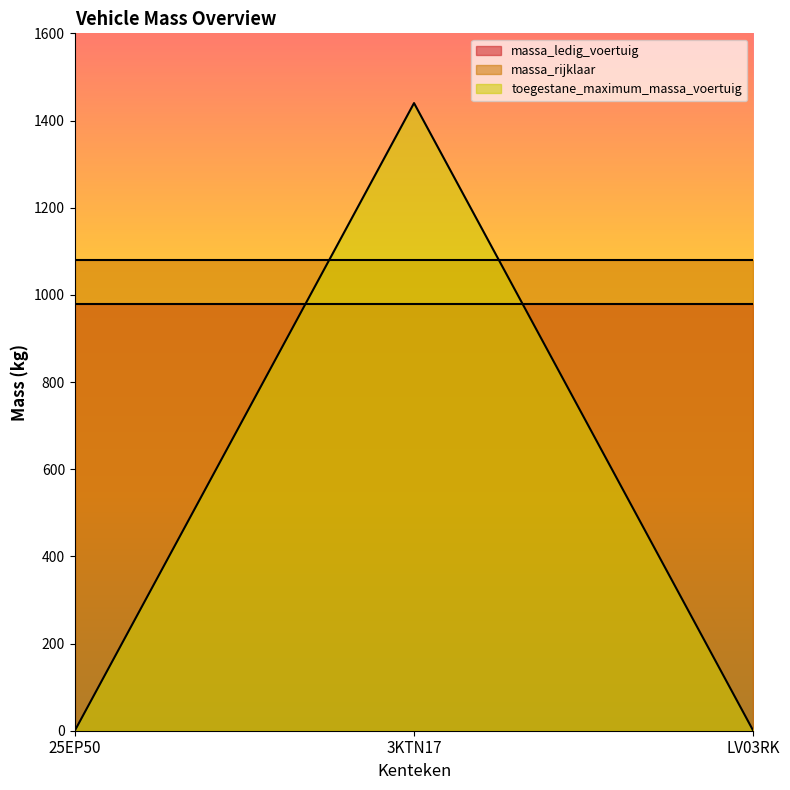

Reading left to right, transcribe all the data shown in this chart.

massa_ledig_voertuig: 980	980	980
massa_rijklaar: 1080	1080	1080
toegestane_maximum_massa_voertuig: 0	1440	0